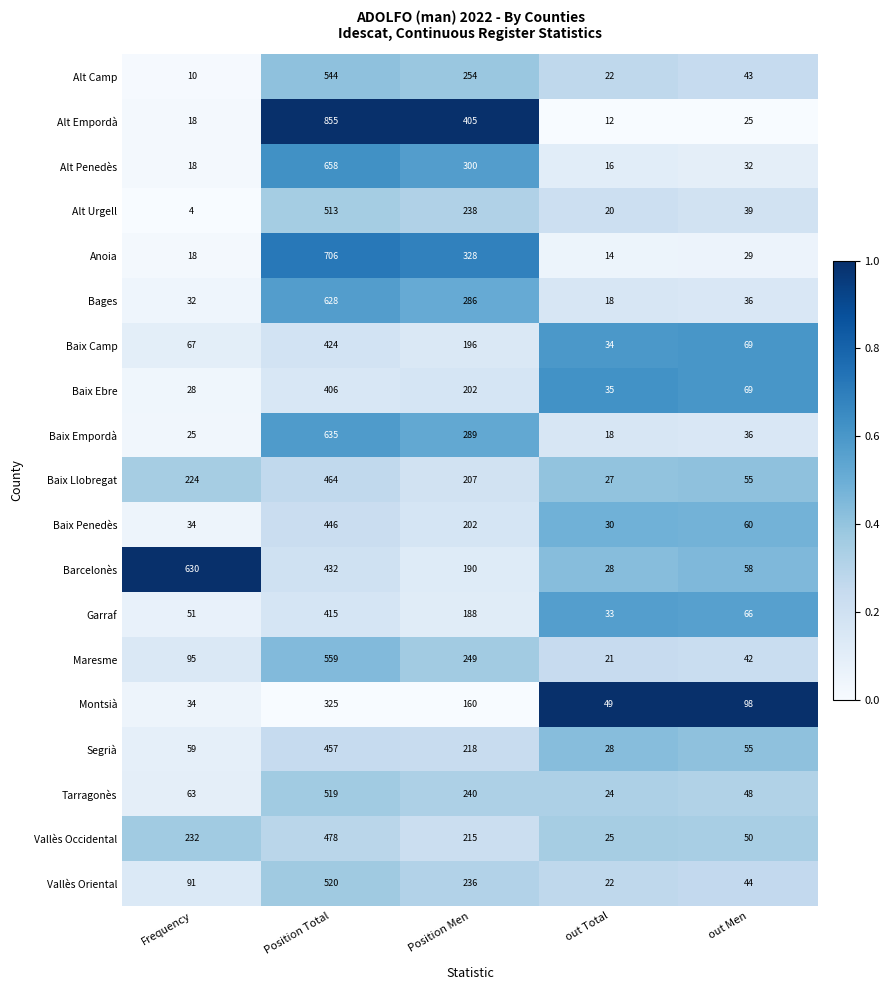

Which label corresponds to the smallest value in the chart?

Frequency